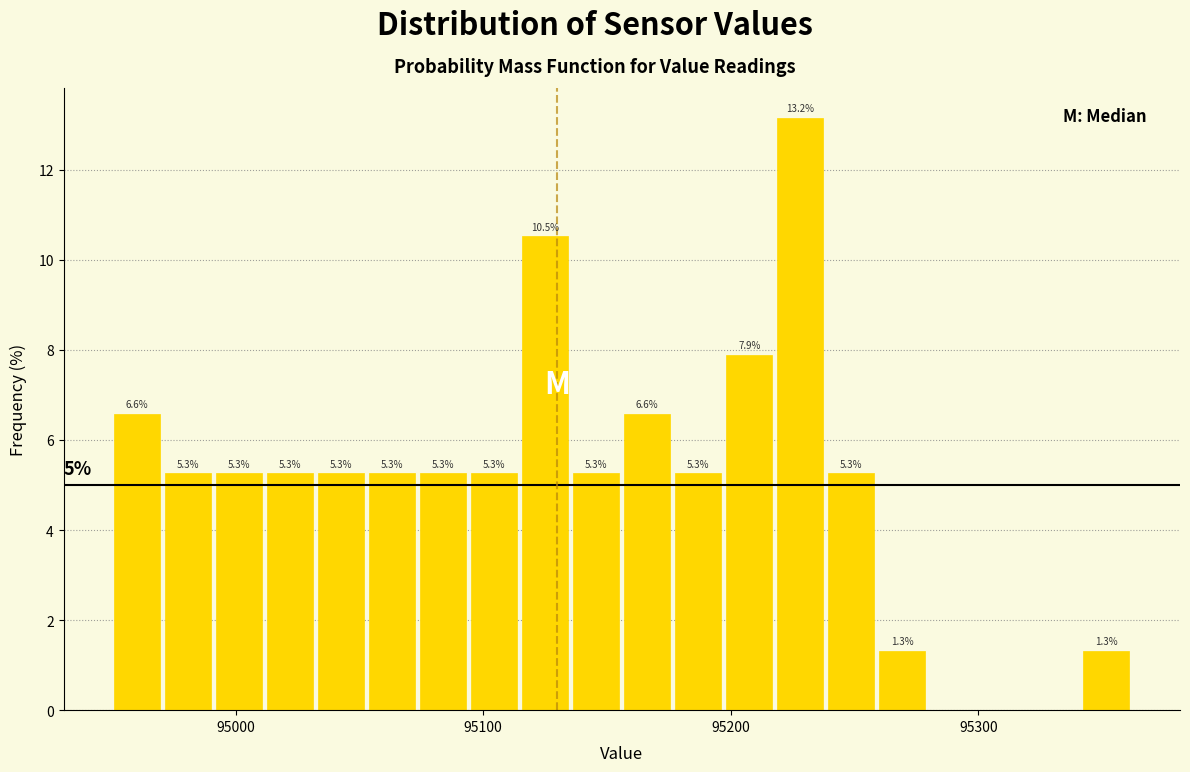

Read against the x-axis, roughly where is the centre of the tallest bar?

95230